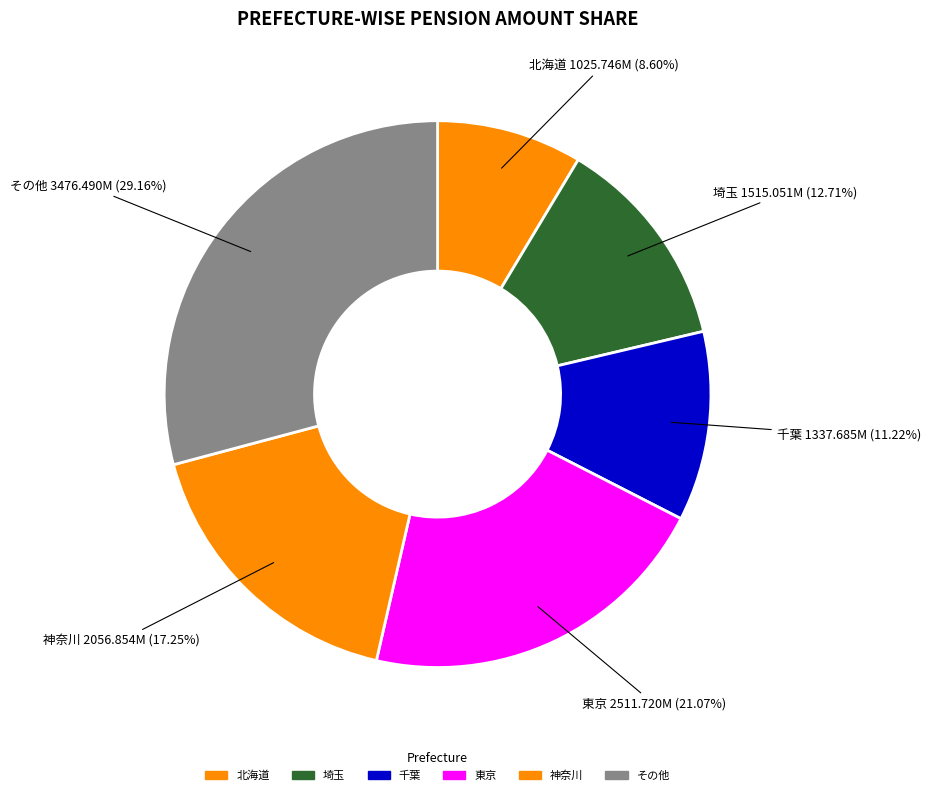

To the nearest percent, what is the difference between the largest and smallest slice percentages?

21%